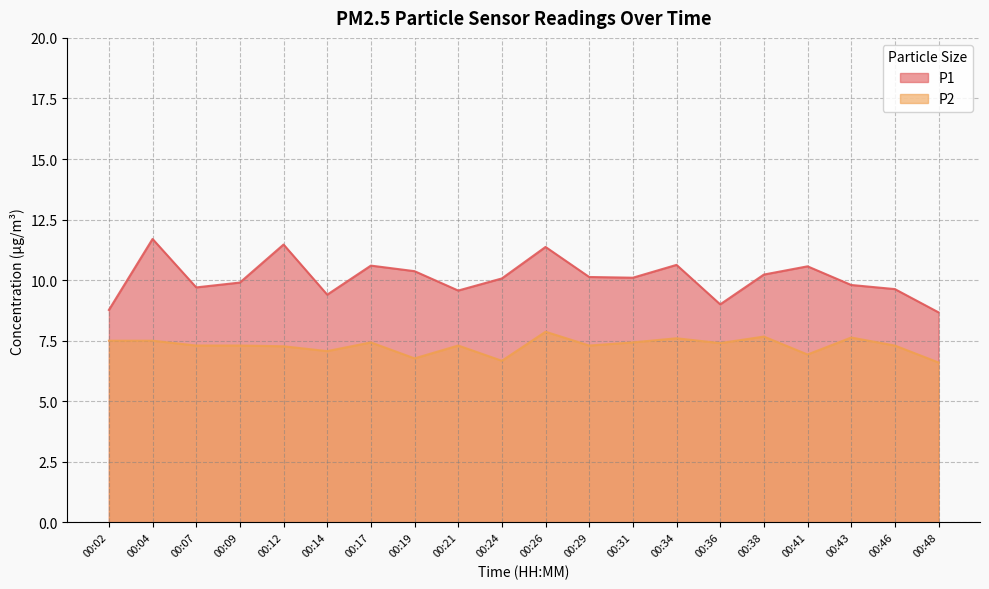

Is it true that P1 equals 4.8 at 00:21?

False